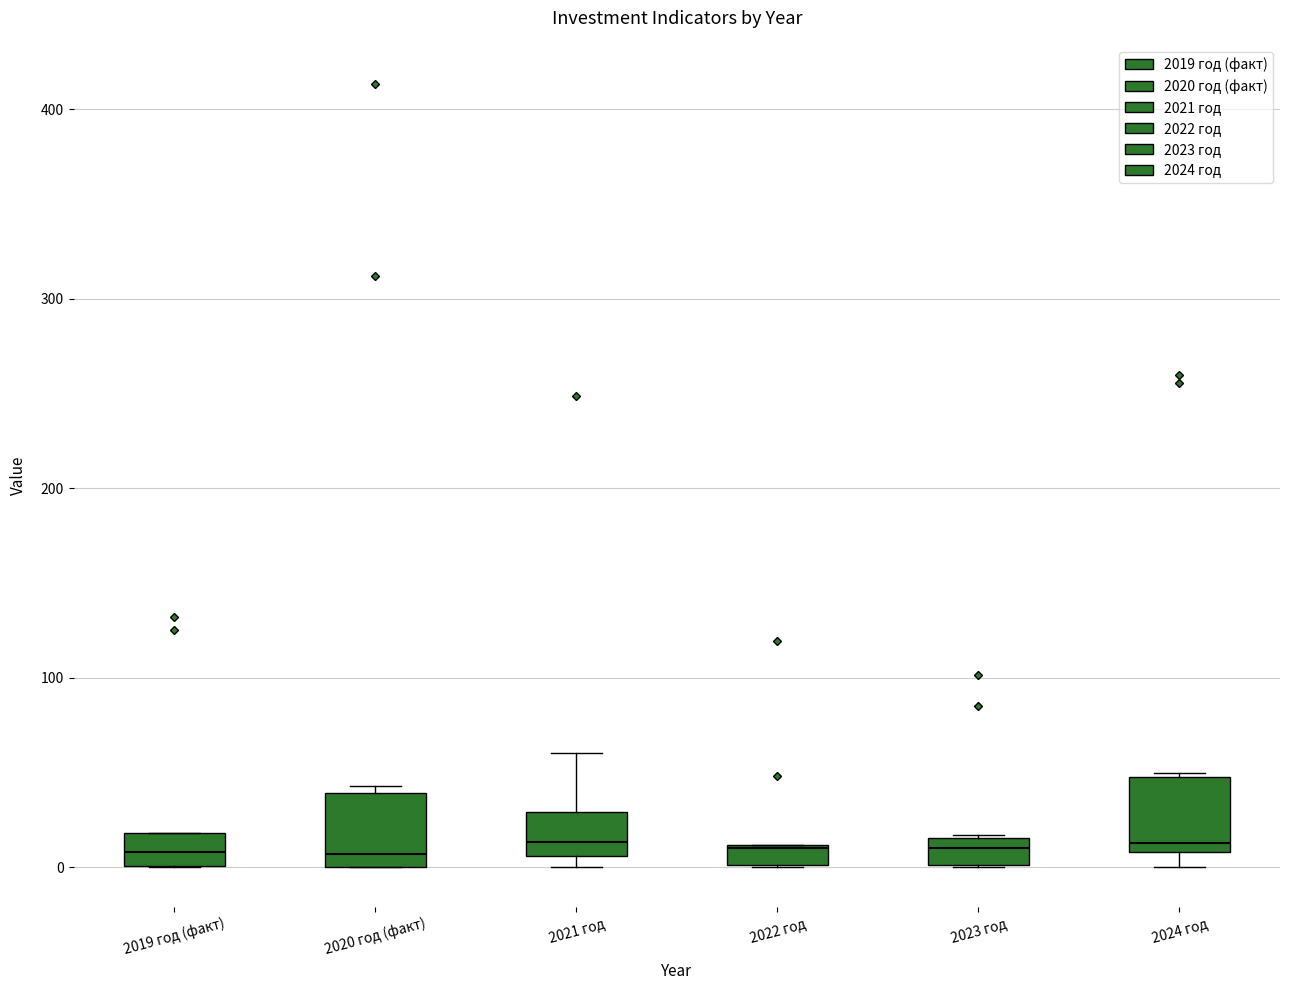

Where is the upper edge of the box for 2022 год on the y-axis? The values are not printed on the chart, so give them approximately, as read against the axis.

10